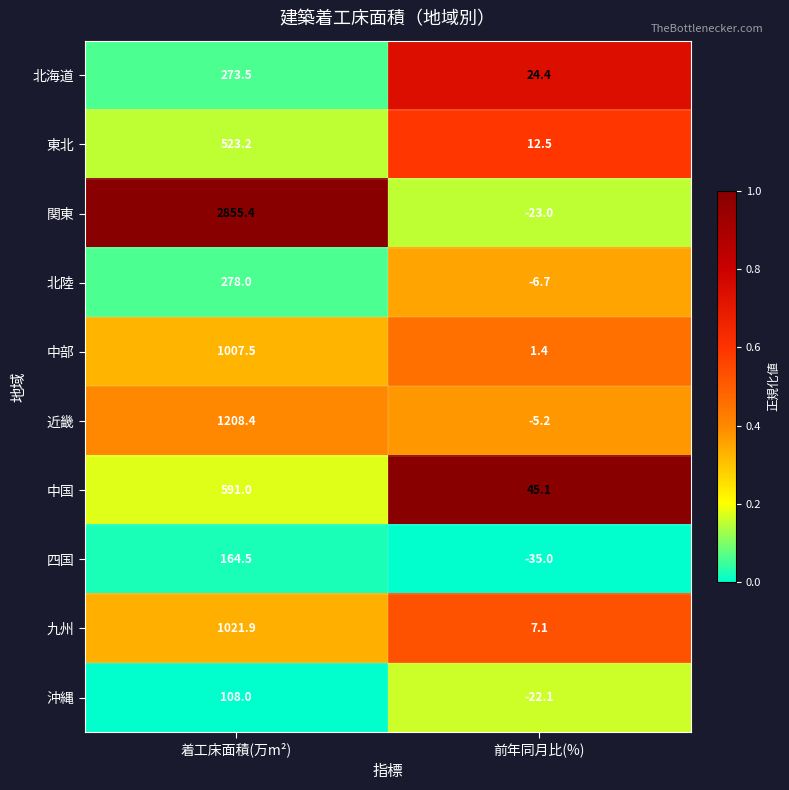

Reading right to left, list all the values displayed in this chart.

北海道: 24.4	273.5
東北: 12.5	523.2
関東: -23.0	2855.4
北陸: -6.7	278.0
中部: 1.4	1007.5
近畿: -5.2	1208.4
中国: 45.1	591.0
四国: -35.0	164.5
九州: 7.1	1021.9
沖縄: -22.1	108.0